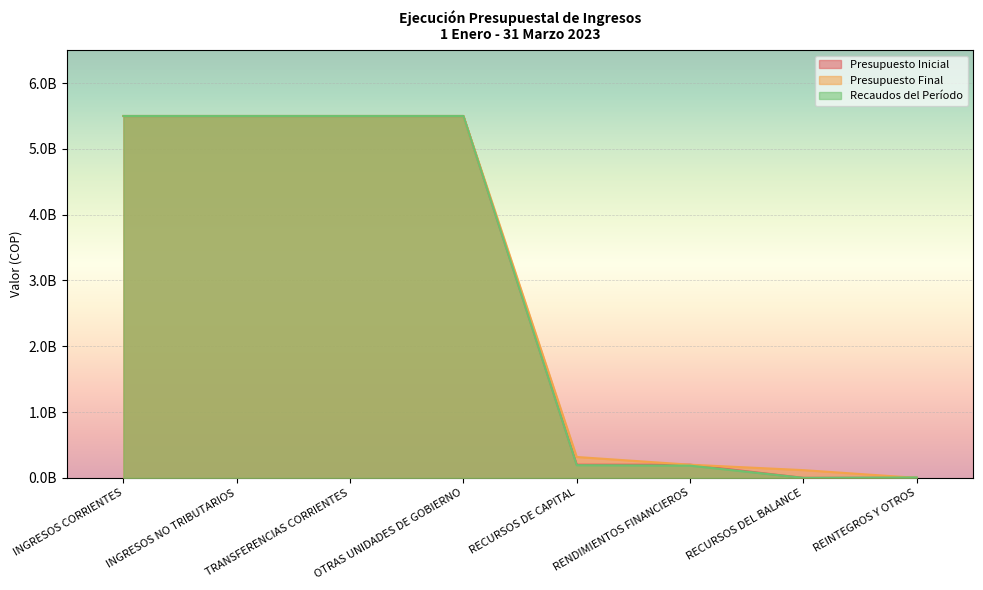

Which series changed the most between RECURSOS DE CAPITAL and REINTEGROS Y OTROS?

Presupuesto Final